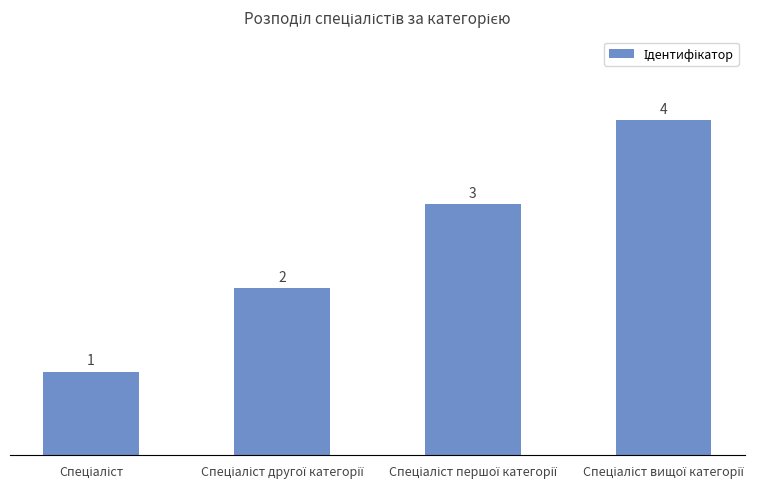

What is the difference between the maximum and minimum values?

3